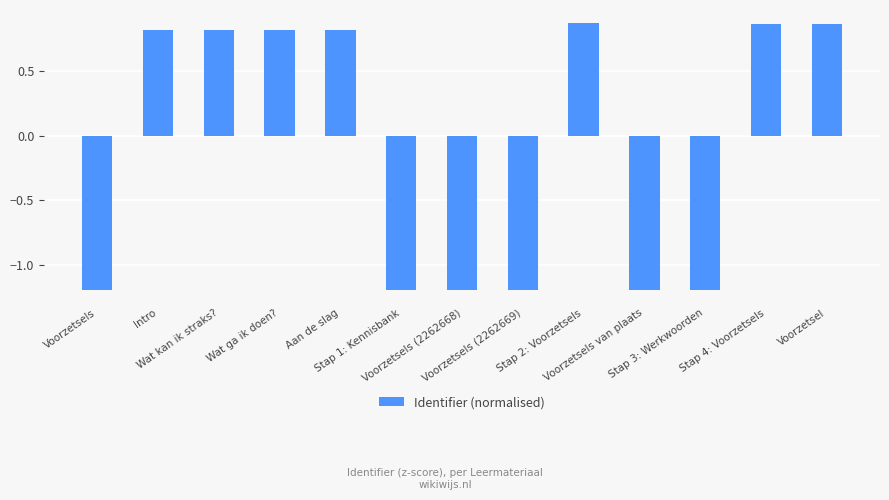

What is the sum of the values at Stap 3: Werkwoorden and Stap 4: Voorzetsels?

-0.3